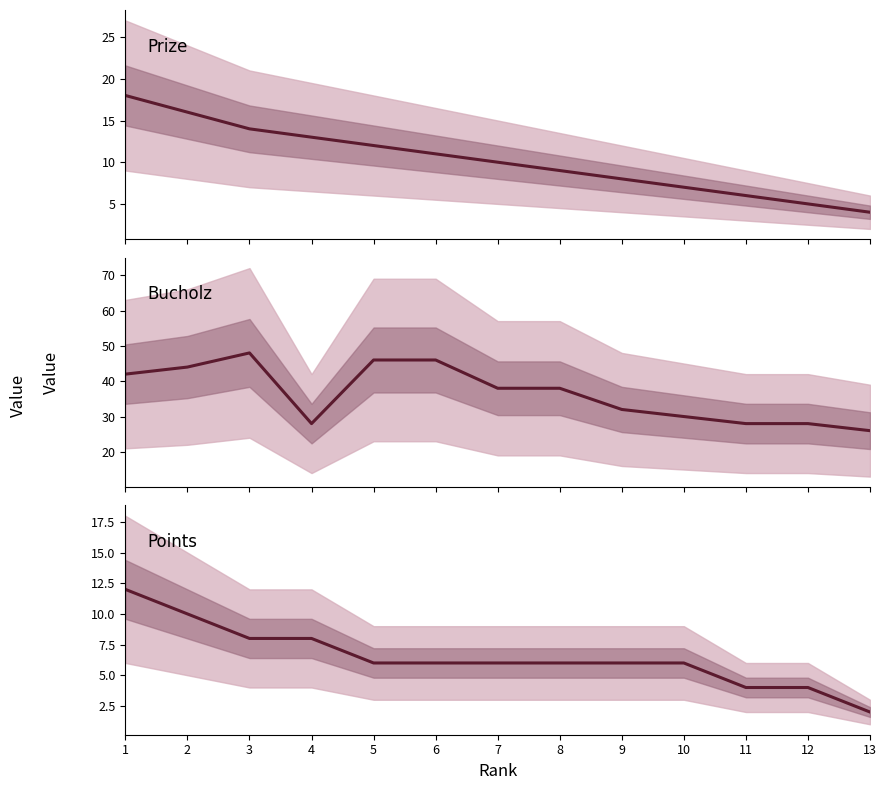

Reading right to left, transcribe all the data shown in this chart.

Prize: 4	5	6	7	8	9	10	11	12	13	14	16	18
Bucholz: 26	28	28	30	32	38	38	46	46	28	48	44	42
Points: 2	4	4	6	6	6	6	6	6	8	8	10	12